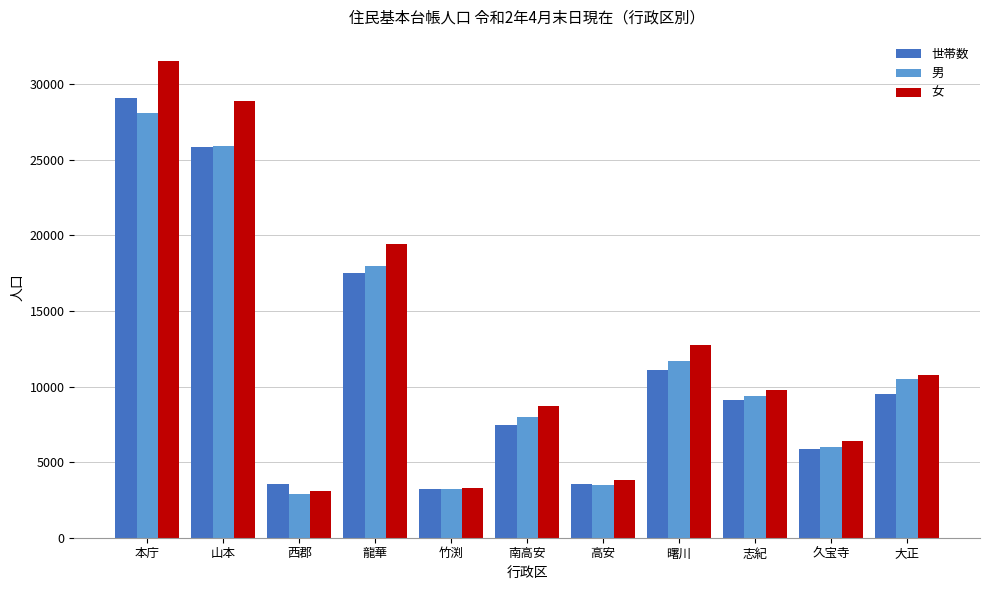

What is the greatest value displayed?

31557